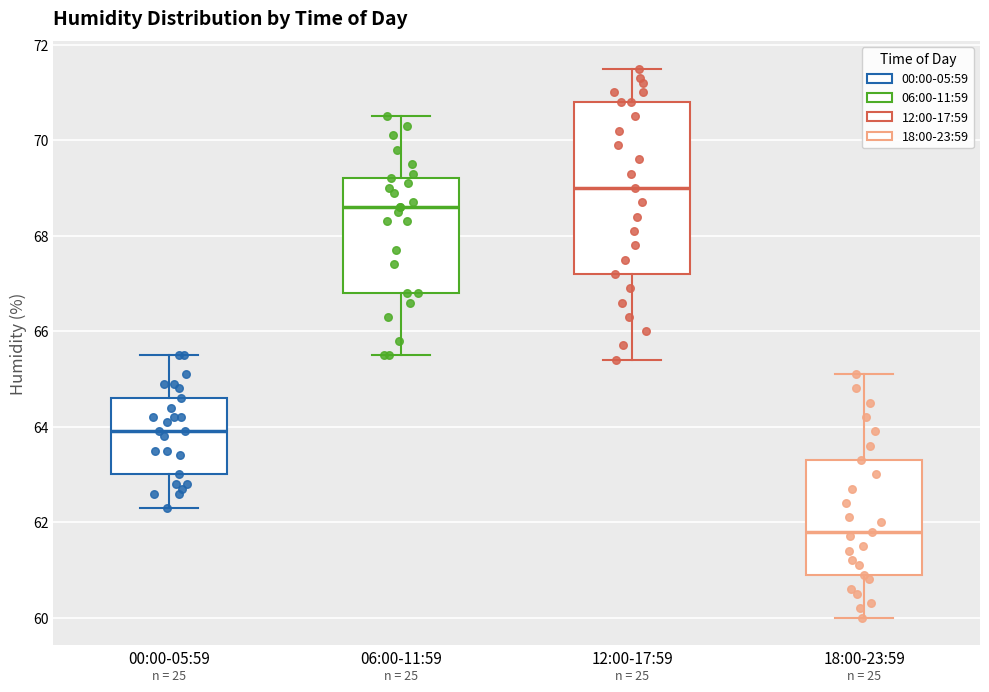

Reading left to right, read every box against the y-axis: the position of its median line, the range the box covers, and the ends of its whiskers. The values are not printed on the chart, so give them approximately, as read against the axis.

00:00-05:59: median 64.0, box 63.0 to 64.6, whiskers 62.4 to 65.6
06:00-11:59: median 68.6, box 66.8 to 69.2, whiskers 65.6 to 70.6
12:00-17:59: median 69.0, box 67.2 to 70.8, whiskers 65.4 to 71.6
18:00-23:59: median 61.8, box 61.0 to 63.4, whiskers 60.0 to 65.2